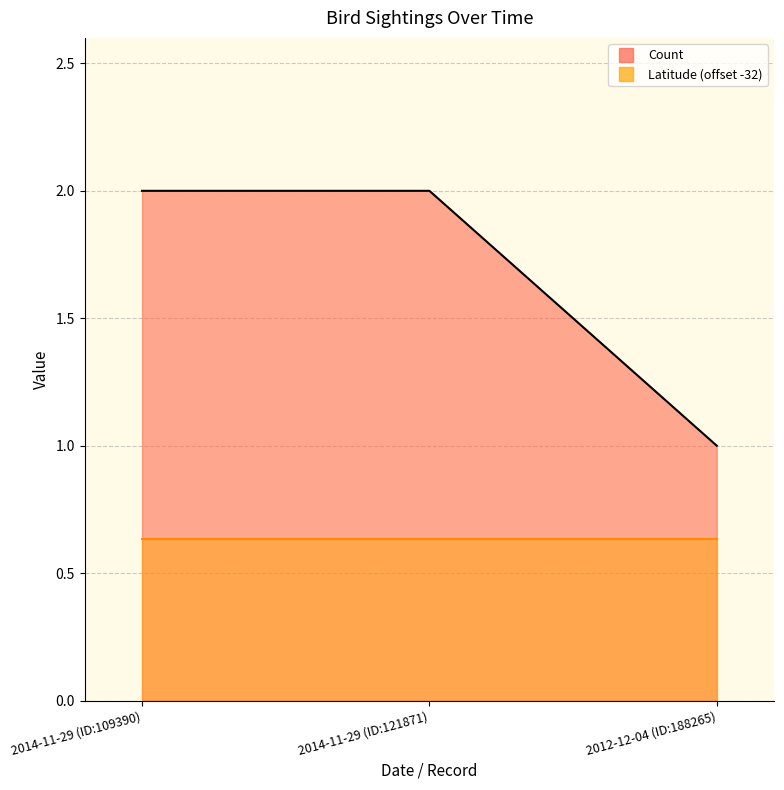

Reading left to right, extract all data points from this chart.

2014-11-29 (ID:109390)=2	2014-11-29 (ID:121871)=2	2012-12-04 (ID:188265)=1